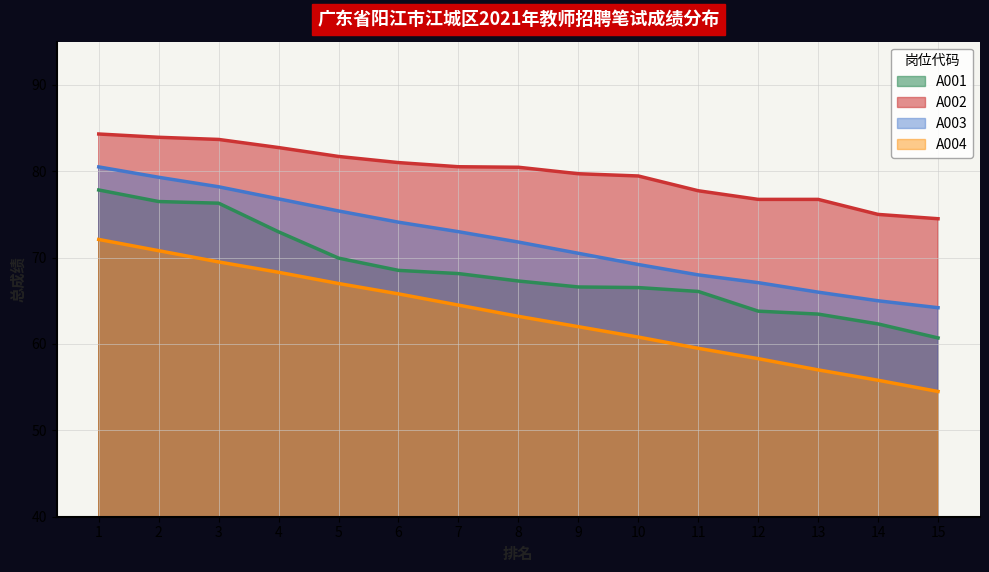

What is the approximate value of A003 at 6?

74.1